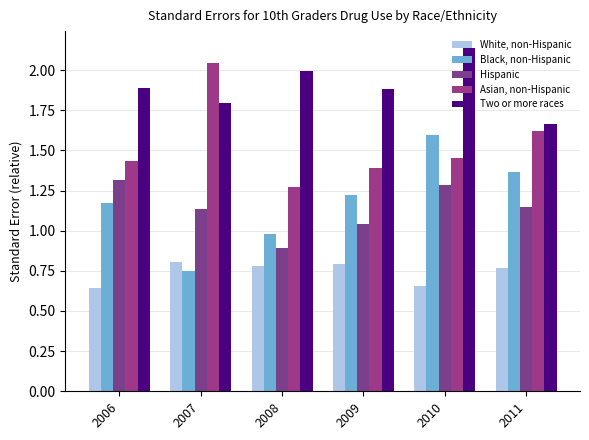

Which series has the widest spread of values?

Black, non-Hispanic